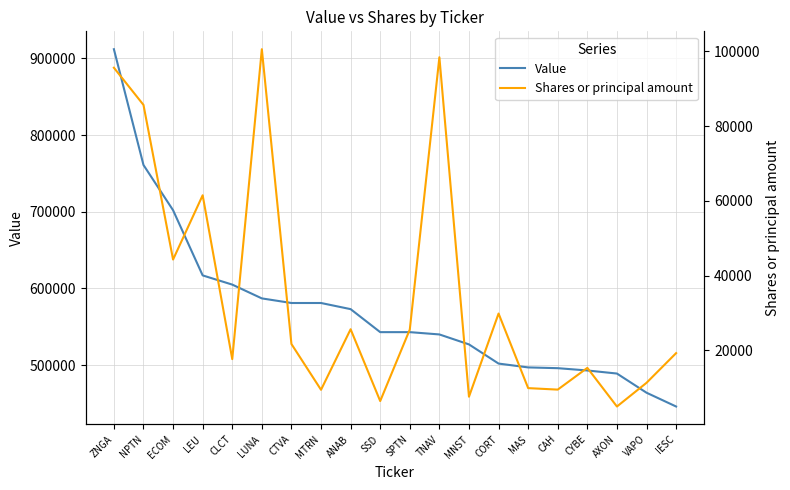

What is the difference between the Value values at LEU and VAPO?

153000